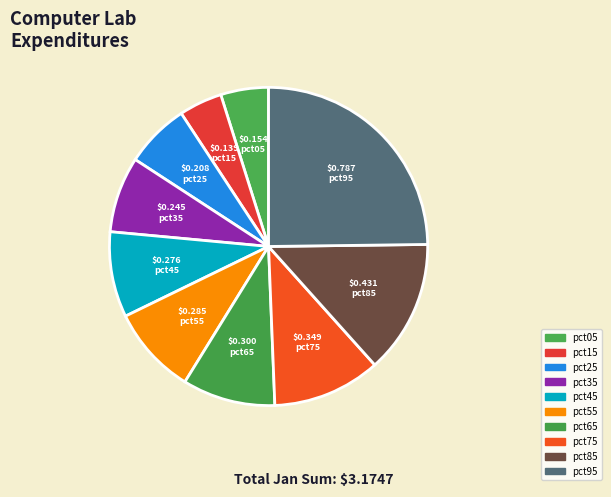

How many segments does this pie chart have?

10